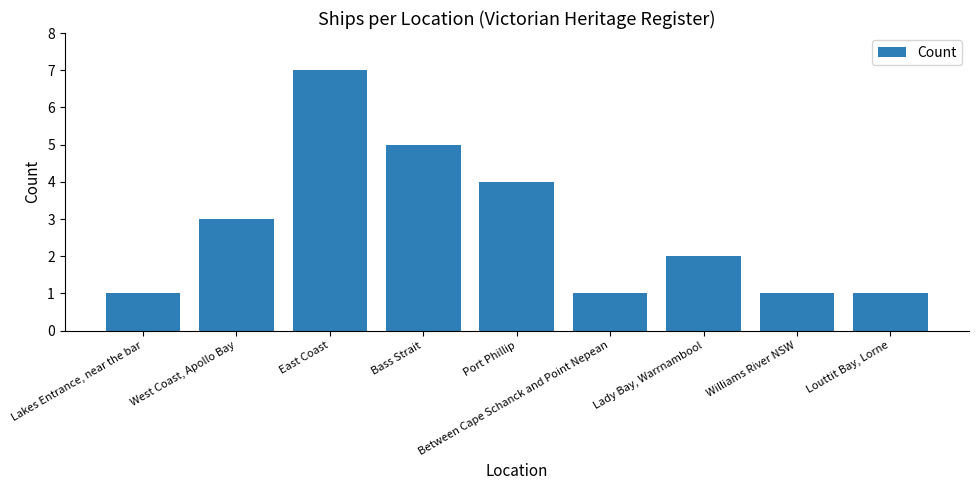

Approximately how many times larger is the value at East Coast compared to Bass Strait?

1.4